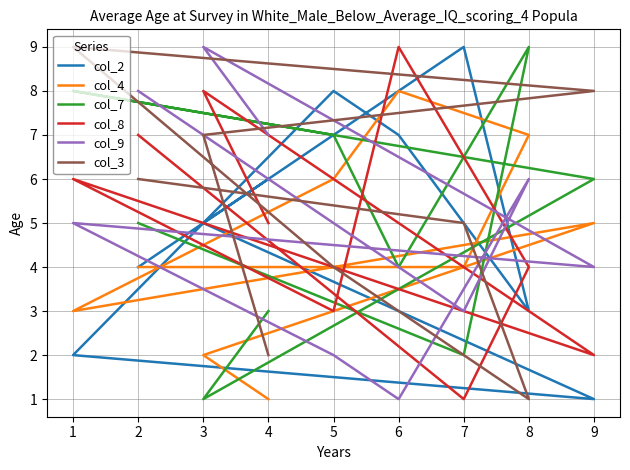

List the series in order of their peak value, highest first.

col_2, col_7, col_8, col_9, col_3, col_4